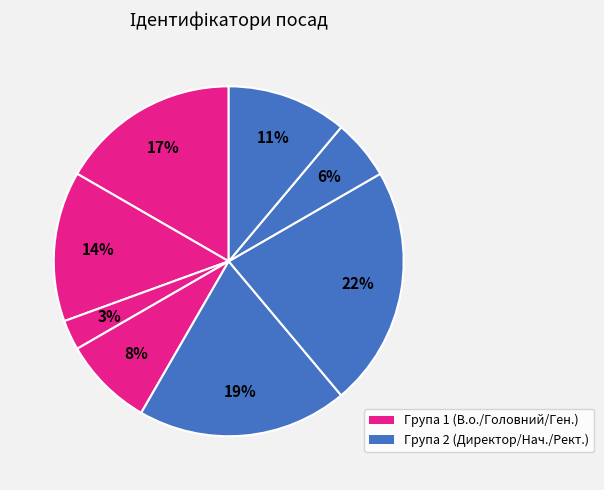

Count the number of slices in the pie.

8